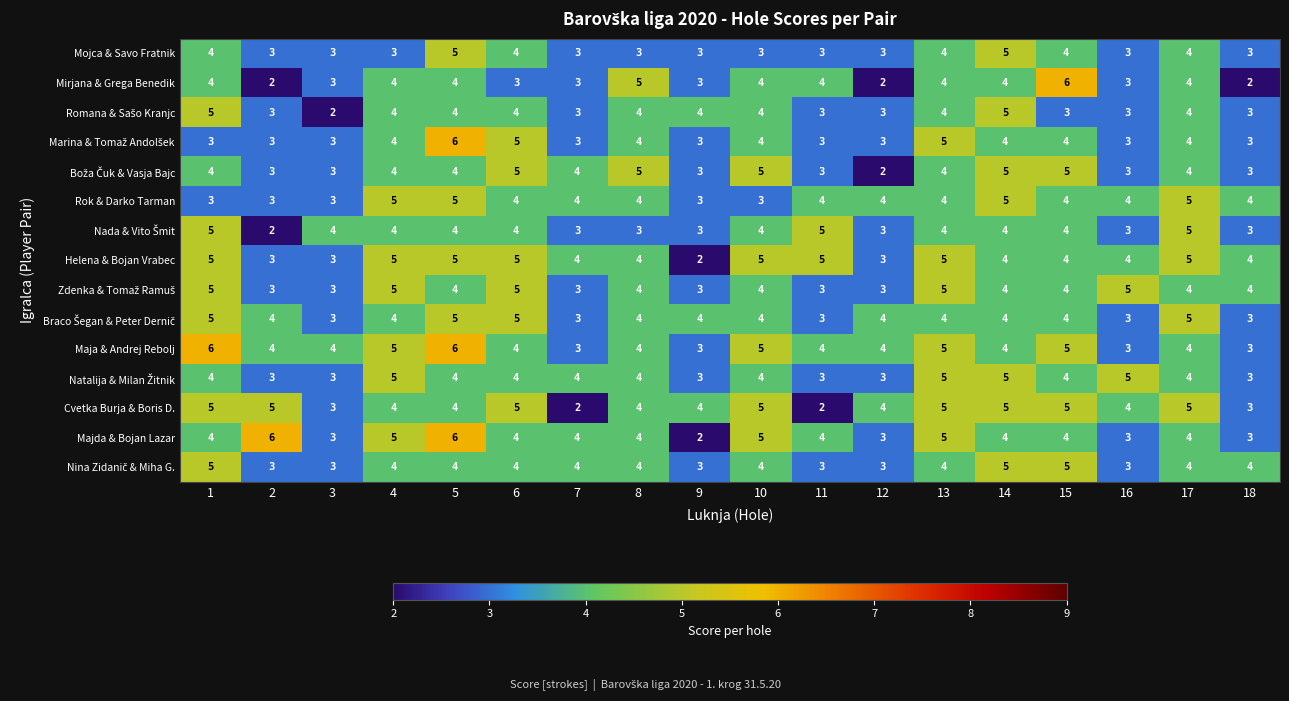

What is the highest value of the Mirjana & Grega Benedik series?

6